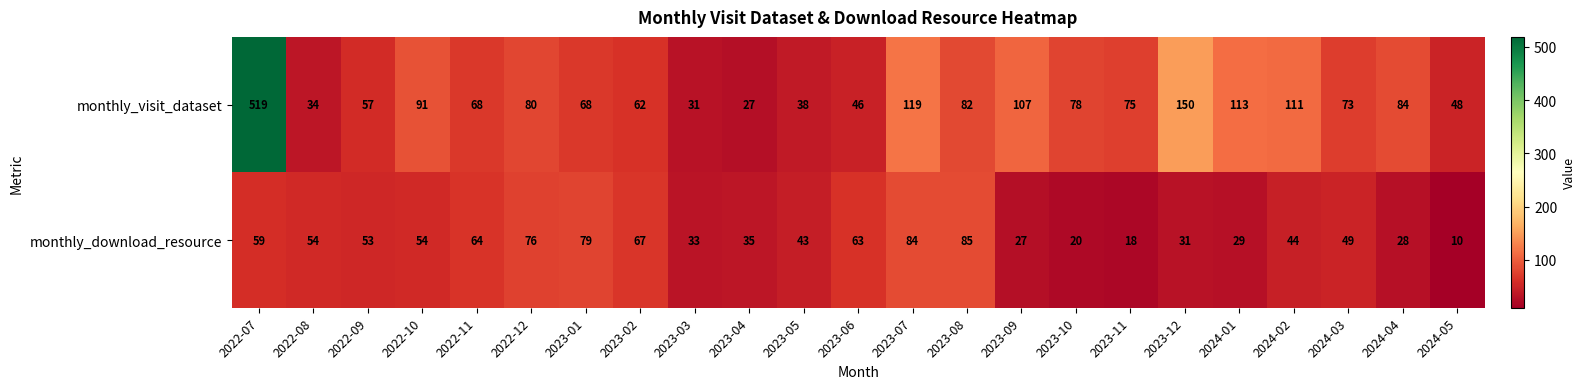

Between 2023-09 and 2023-10, which series saw the biggest shift?

monthly_visit_dataset